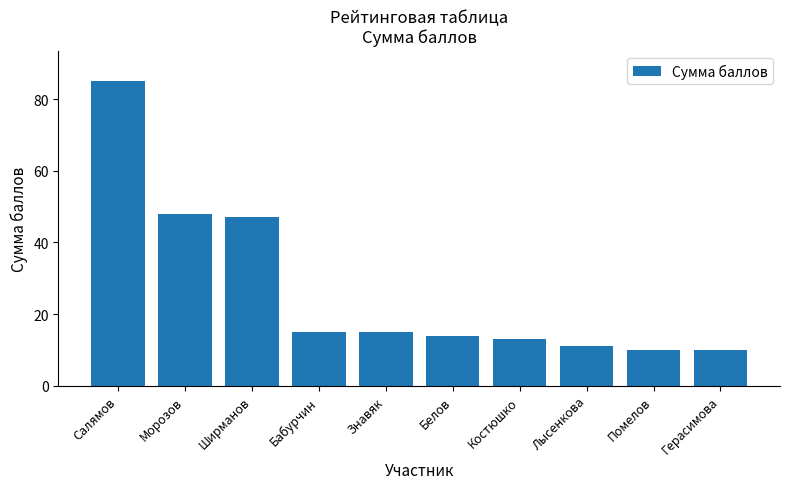

What is the change in value from Бабурчин to Лысенкова?

-4